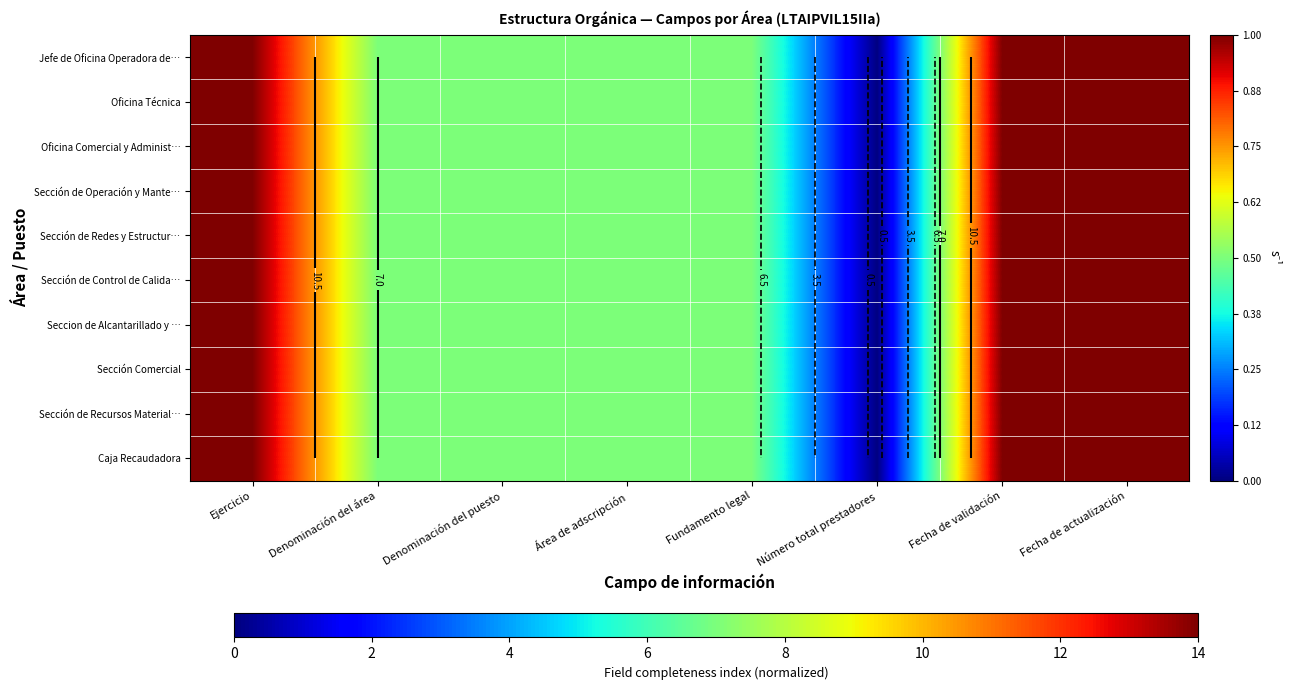

Read the Oficina Comercial y Administ… value at Fundamento legal, to the nearest 10.

10